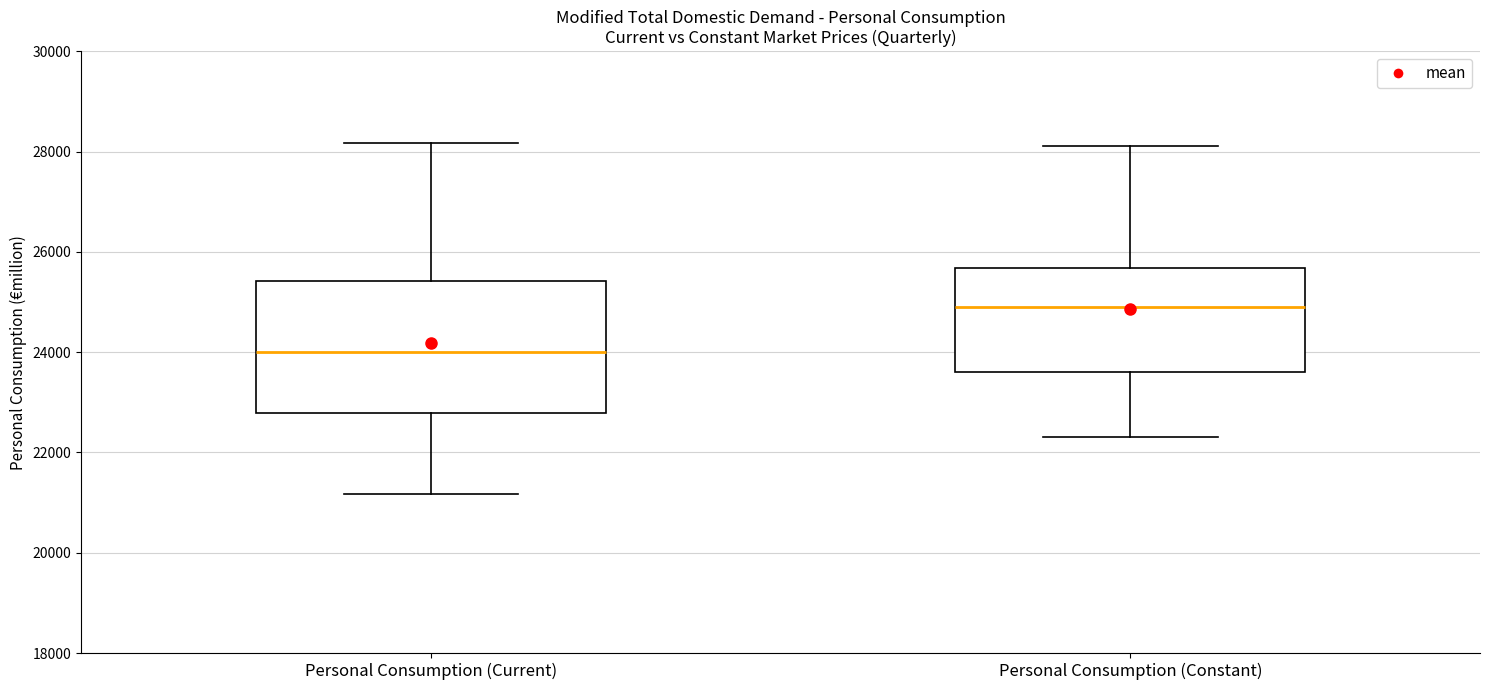

Which box has the highest median line?

Personal Consumption (Constant)